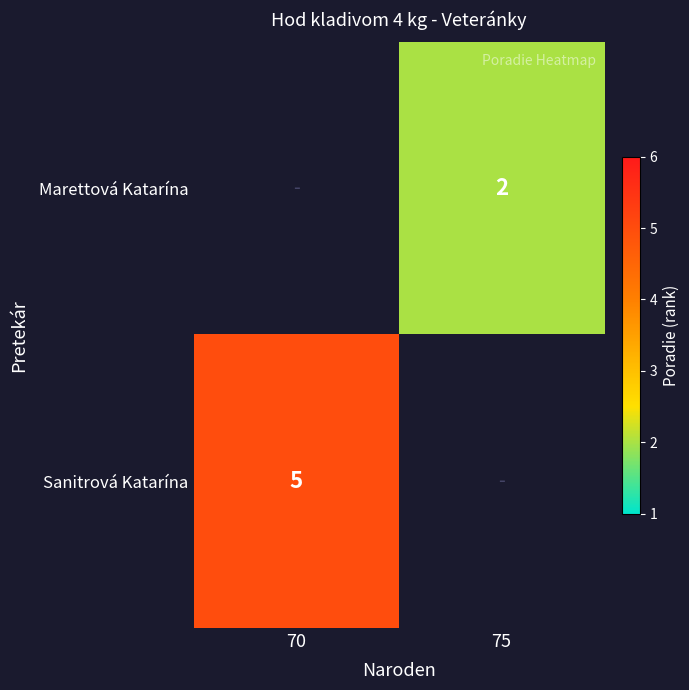

The value of Sanitrová Katarína at 70 is 5. True or false?

True